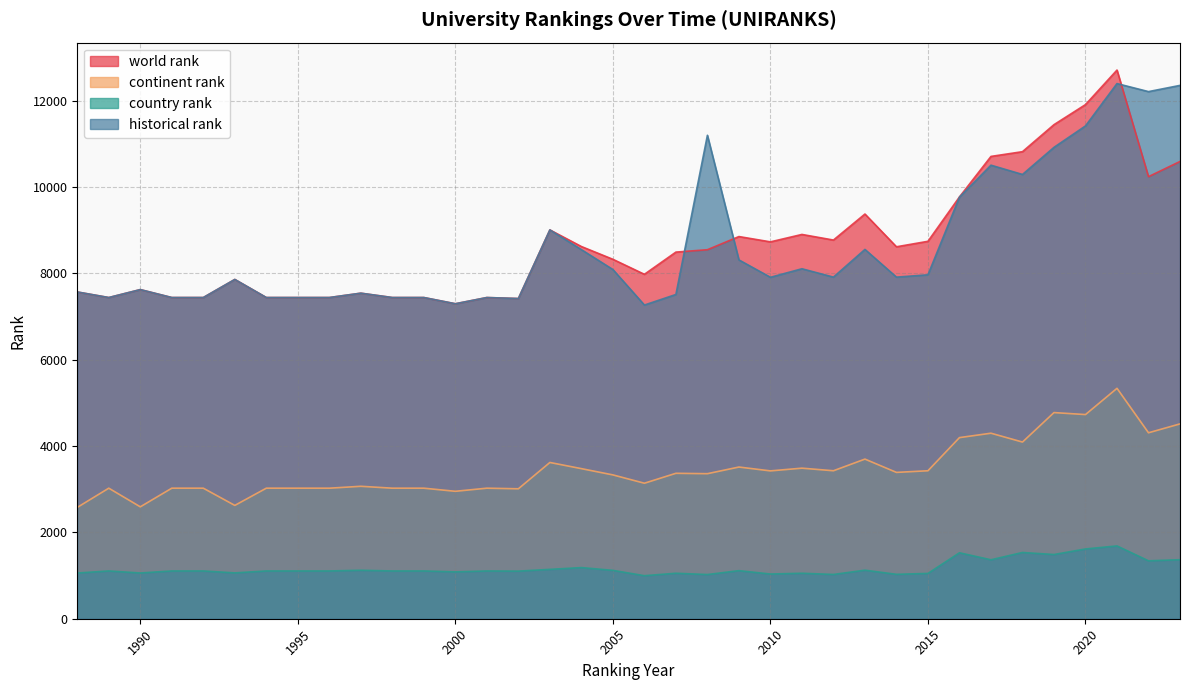

Rank the categories by world rank value from lowest to highest.

2000, 2002, 1989, 1991, 1992, 1994, 1995, 1996, 1998, 1999, 2001, 1997, 1988, 1990, 1993, 2006, 2005, 2007, 2008, 2014, 2004, 2010, 2015, 2012, 2009, 2011, 2003, 2013, 2016, 2022, 2023, 2017, 2018, 2019, 2020, 2021